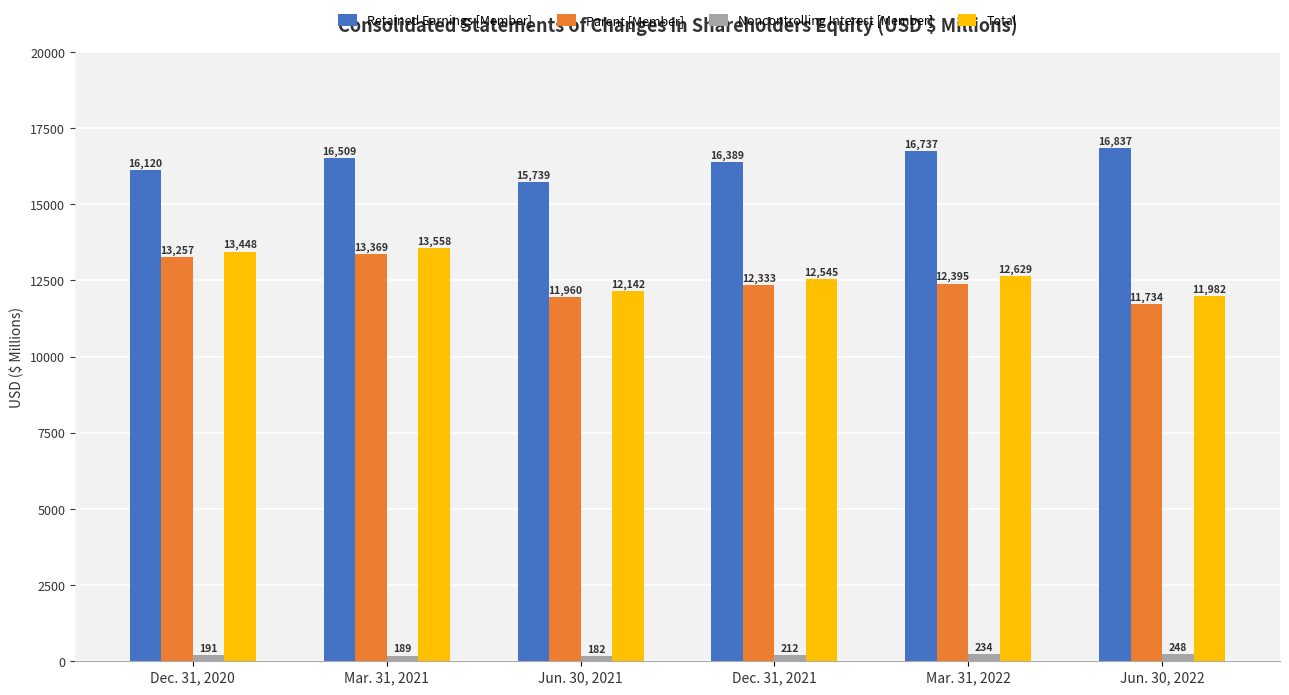

What are all the series names shown in the legend?

Retained Earnings [Member], Parent [Member], Noncontrolling Interest [Member], Total